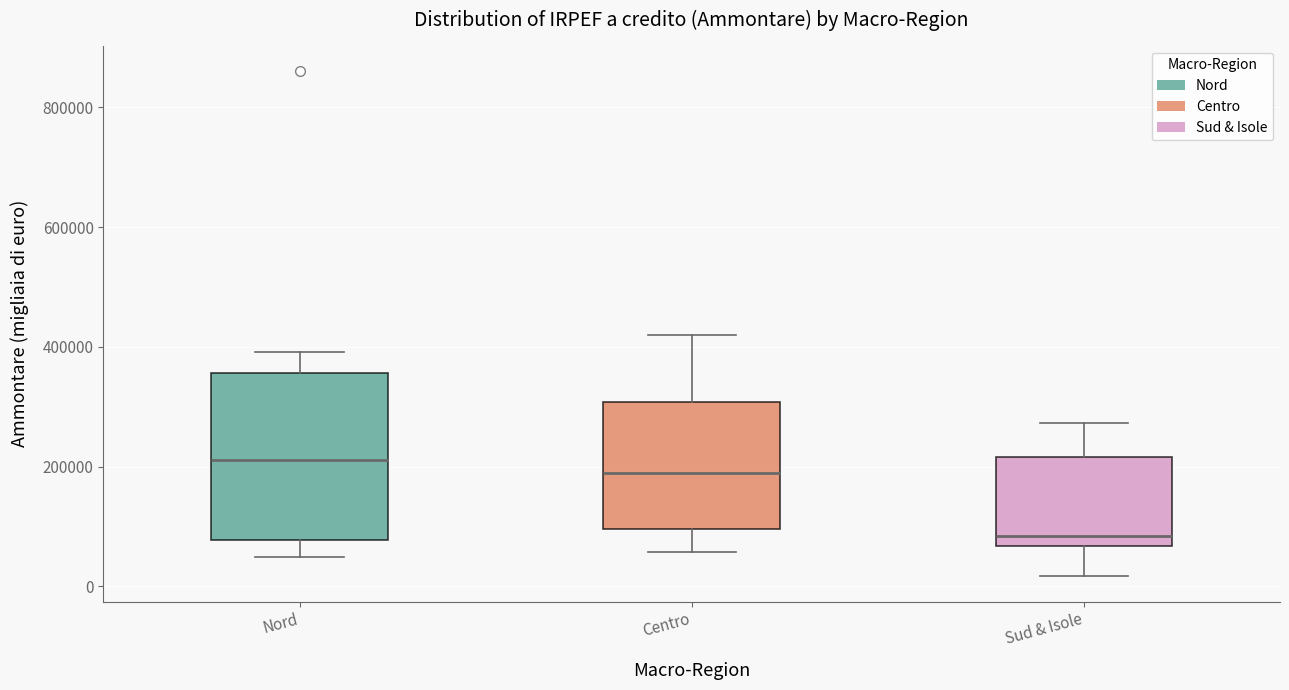

Reading left to right, transcribe this box plot: for each box, give where its median line is, the range the box spans, and where its two whiskers end, as read against the y-axis. The values are not printed on the chart, so give them approximately, as read against the axis.

Nord: median 220000, box 80000 to 360000, whiskers 40000 to 400000
Centro: median 180000, box 100000 to 300000, whiskers 60000 to 420000
Sud & Isole: median 80000, box 60000 to 220000, whiskers 20000 to 280000